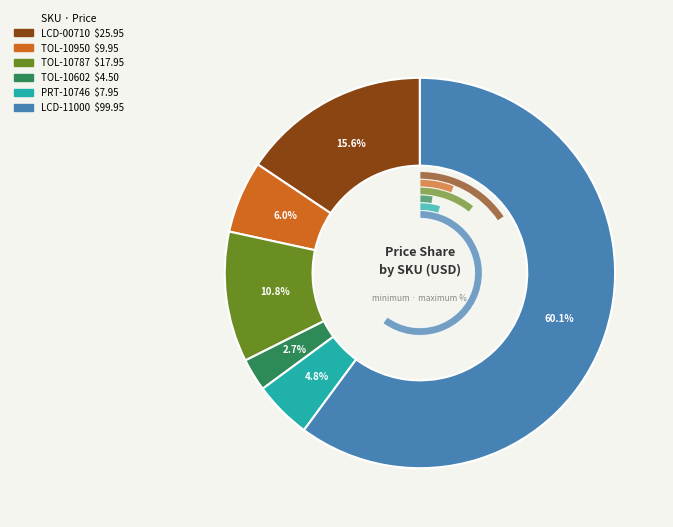

True or false: TOL-10602
Tweezers ESD accounts for 1% of the total.

False